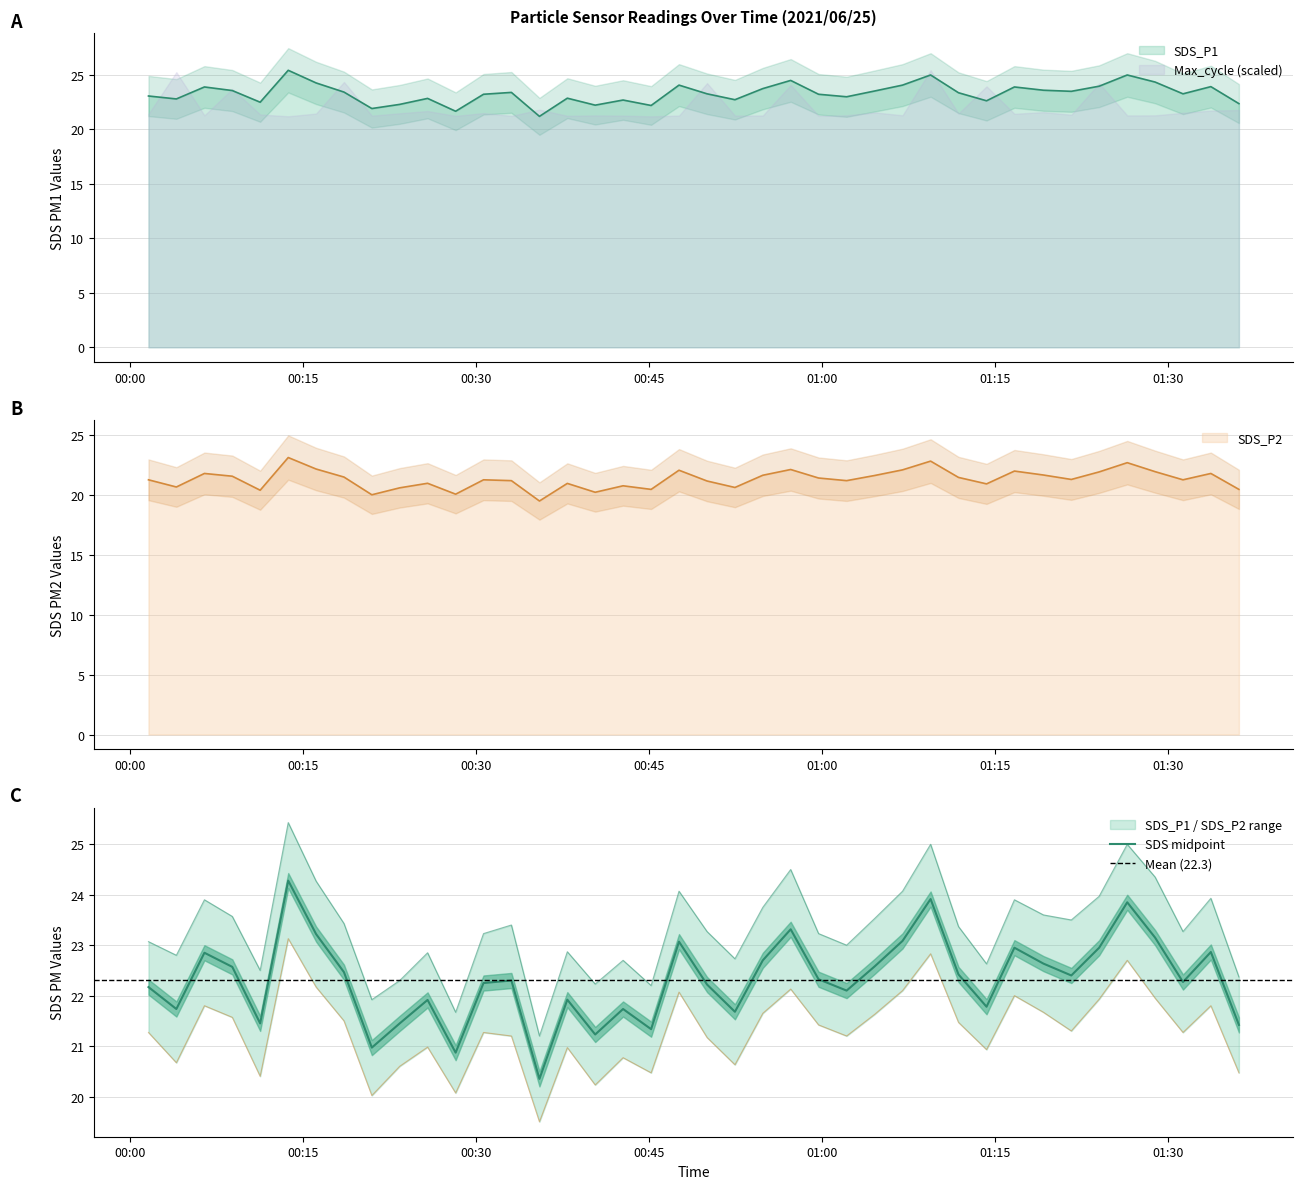

What position from the left is 2021/06/25 00:37:54?

16